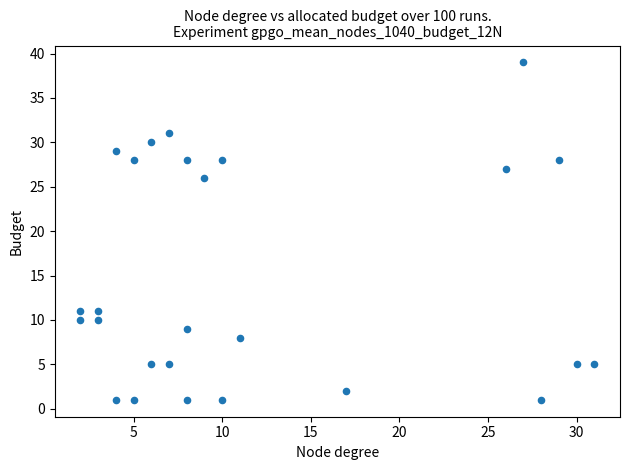

What Y value in the scatter plot is closest to 20?

26